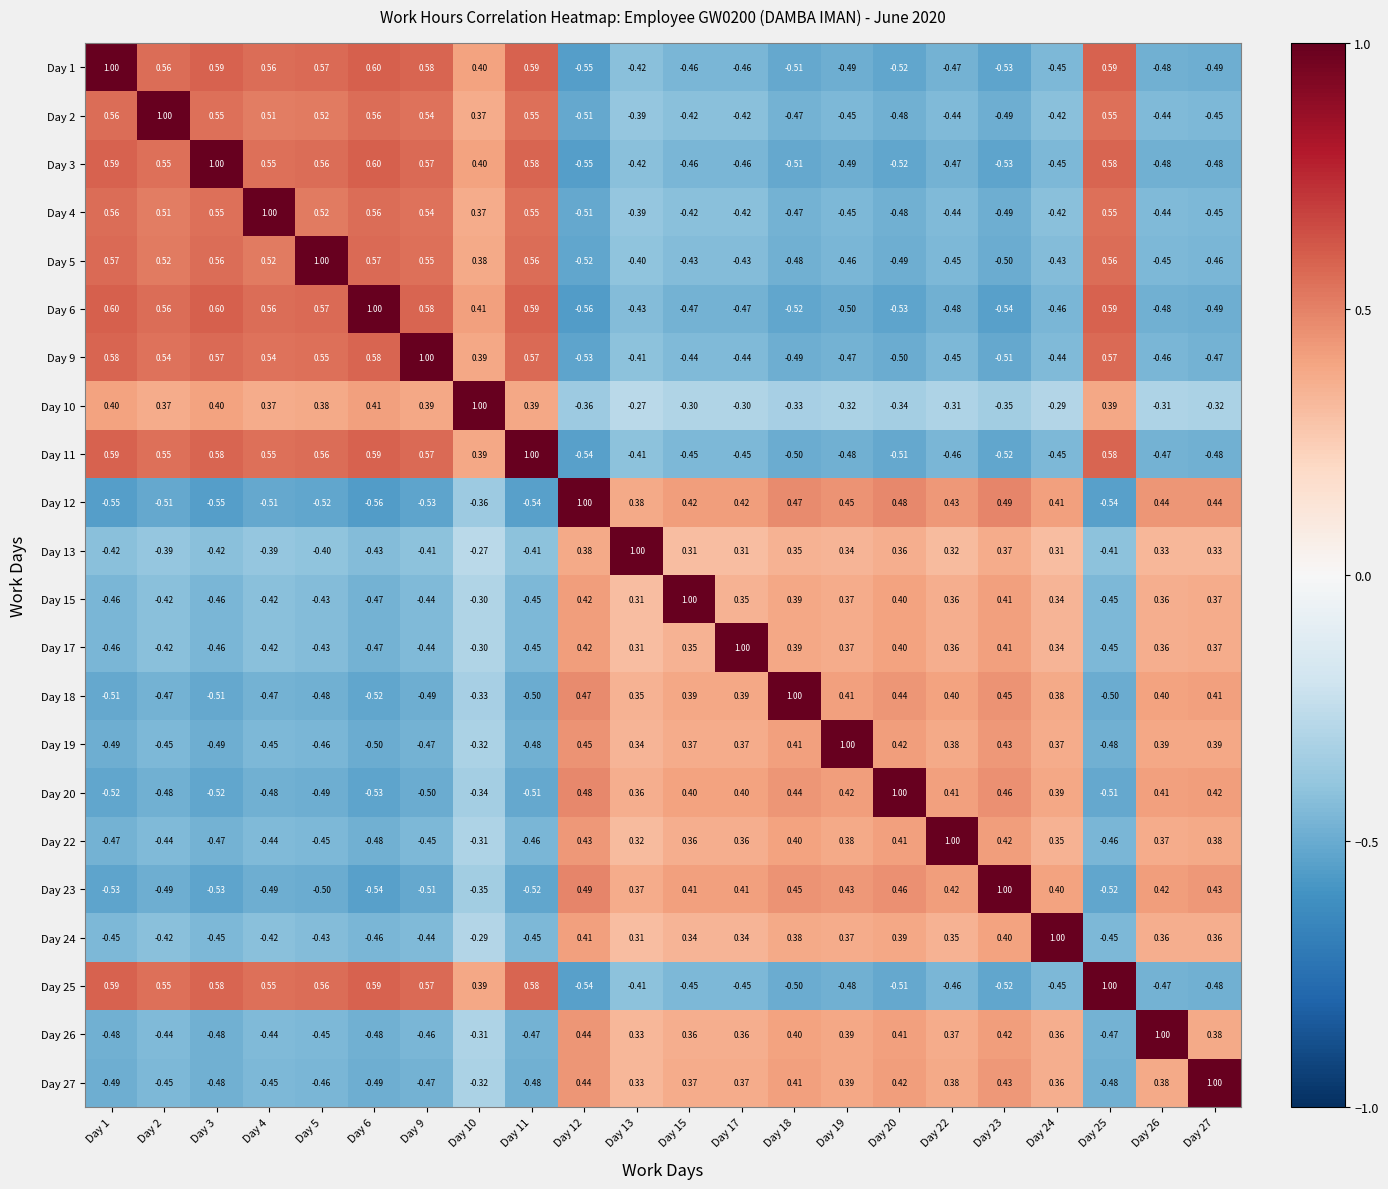

What is the difference between the highest and lowest values at Day 27?

1.5